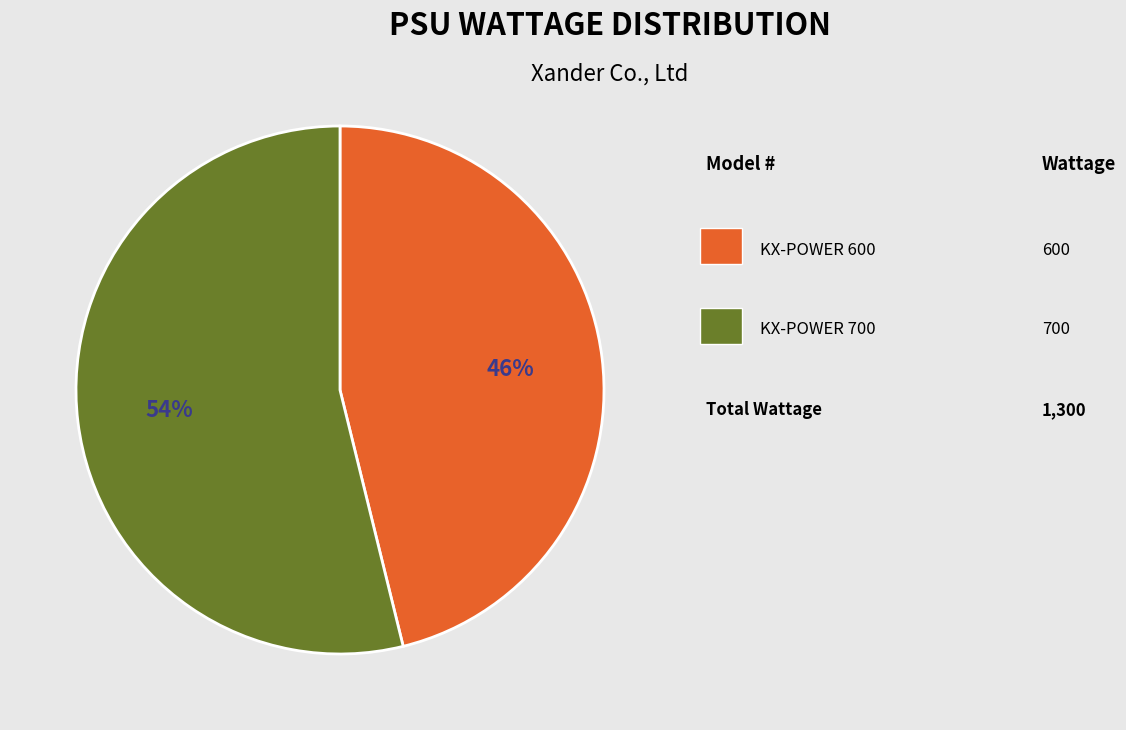

Is there any slice that represents more than half of the pie?

Yes